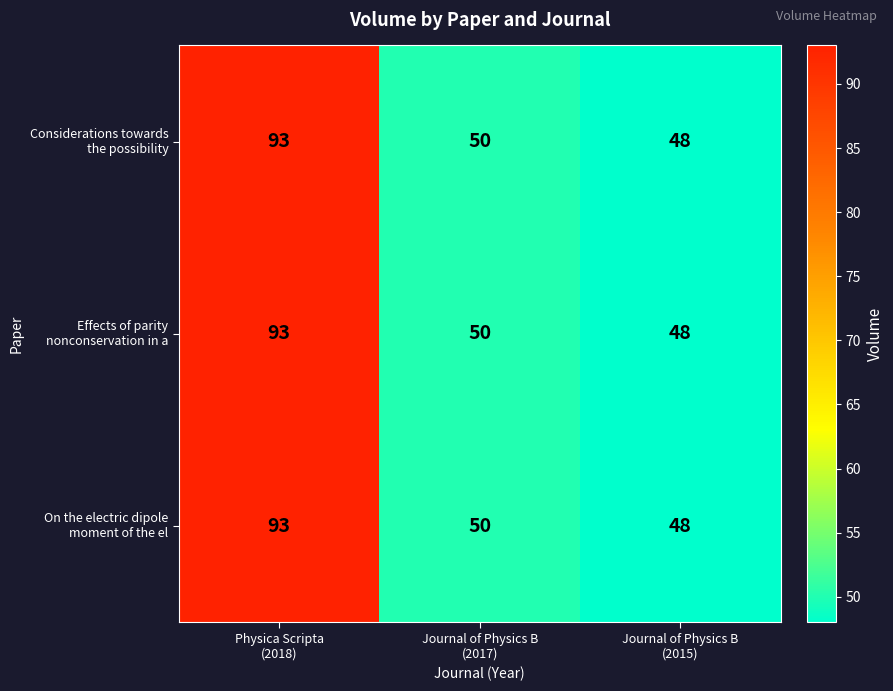

What is the maximum value shown in the chart?

93